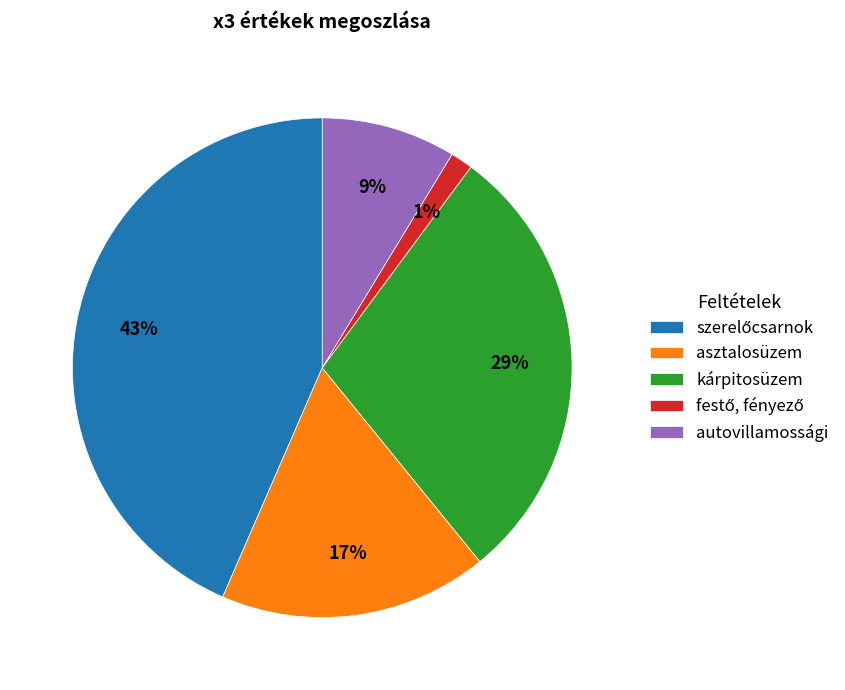

Is there a majority slice in this chart?

No